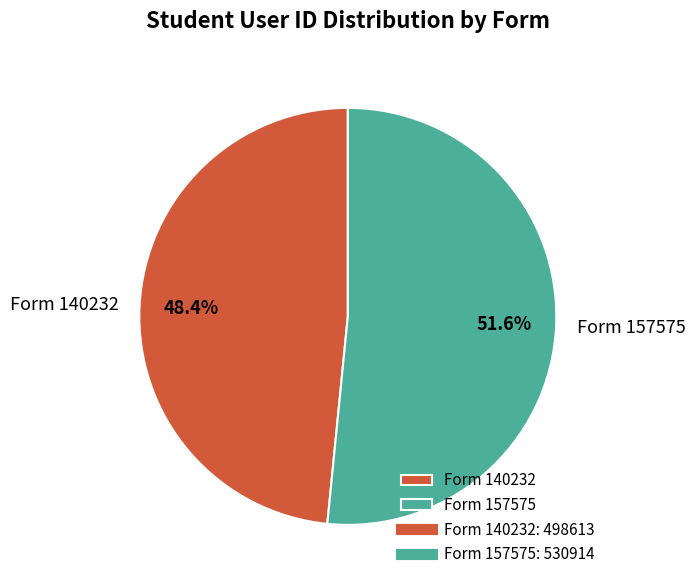

What percentage is the Form 157575 slice, to the nearest percent?

52%